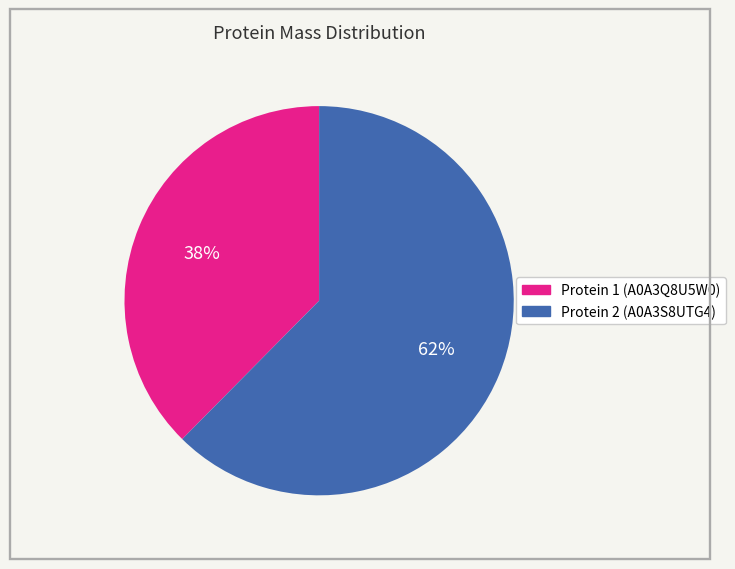

To the nearest percent, what is the average slice percentage?

50%